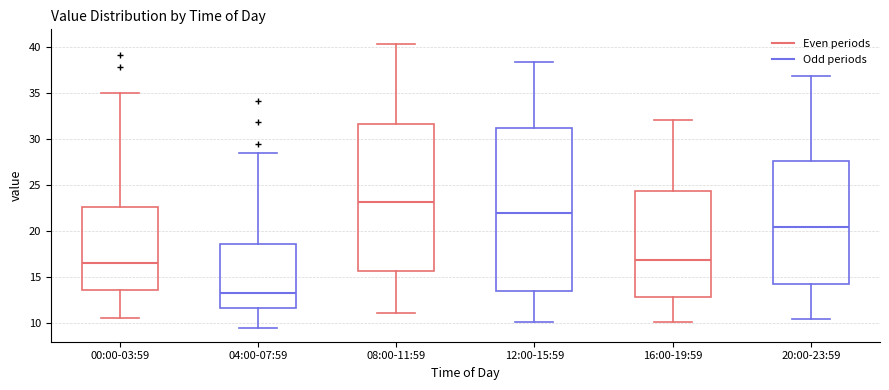

Reading left to right, transcribe this box plot: for each box, give where its median line is, the range the box spans, and where its two whiskers end, as read against the y-axis. The values are not printed on the chart, so give them approximately, as read against the axis.

00:00-03:59: median 16.5, box 13.5 to 22.5, whiskers 10.5 to 35.0
04:00-07:59: median 13.5, box 11.5 to 18.5, whiskers 9.5 to 28.5
08:00-11:59: median 23.0, box 15.5 to 31.5, whiskers 11.0 to 40.5
12:00-15:59: median 22.0, box 13.5 to 31.0, whiskers 10.0 to 38.5
16:00-19:59: median 17.0, box 13.0 to 24.5, whiskers 10.0 to 32.0
20:00-23:59: median 20.5, box 14.5 to 27.5, whiskers 10.5 to 37.0